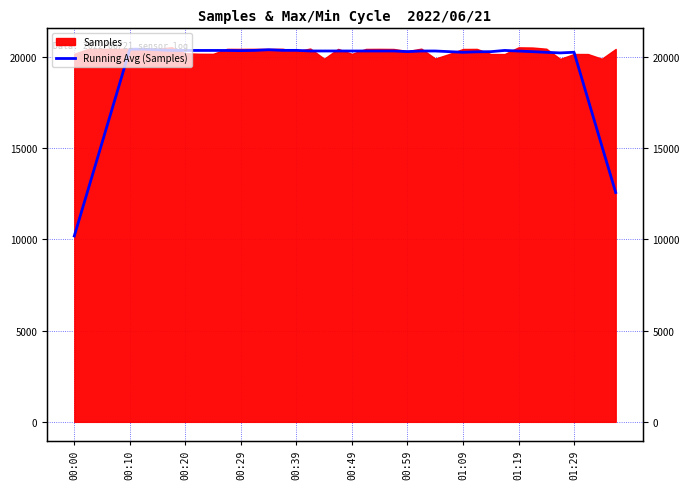

The chart shows a value of 20432.1 at 00:10. True or false?

True